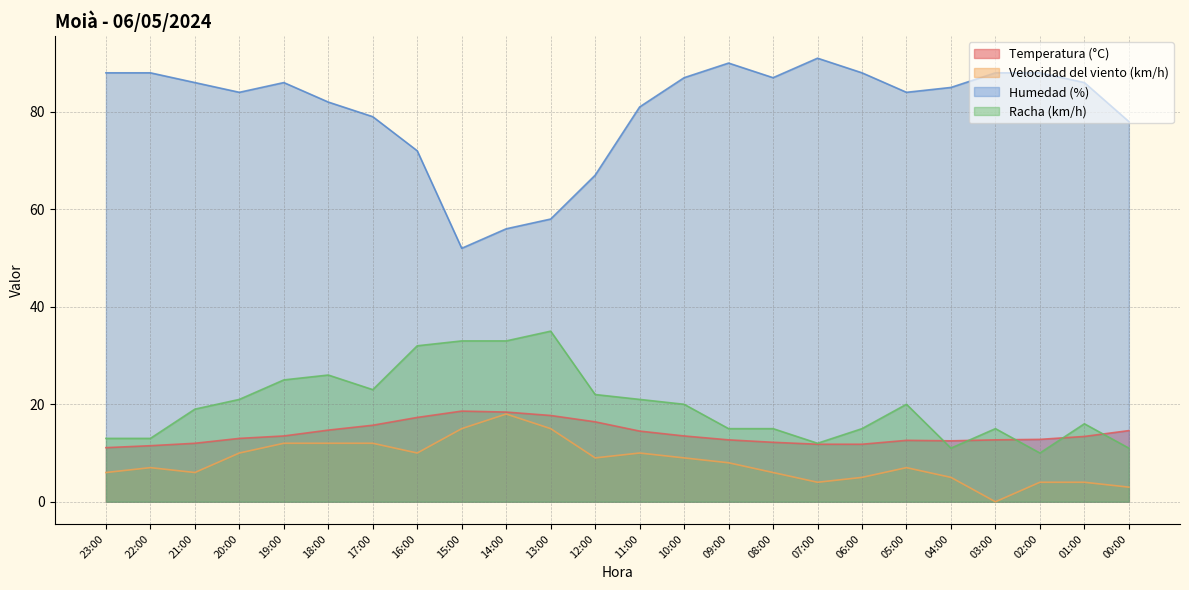

What is the sum of the Velocidad del viento (km/h) values at 04:00 and 11:00?

15.0